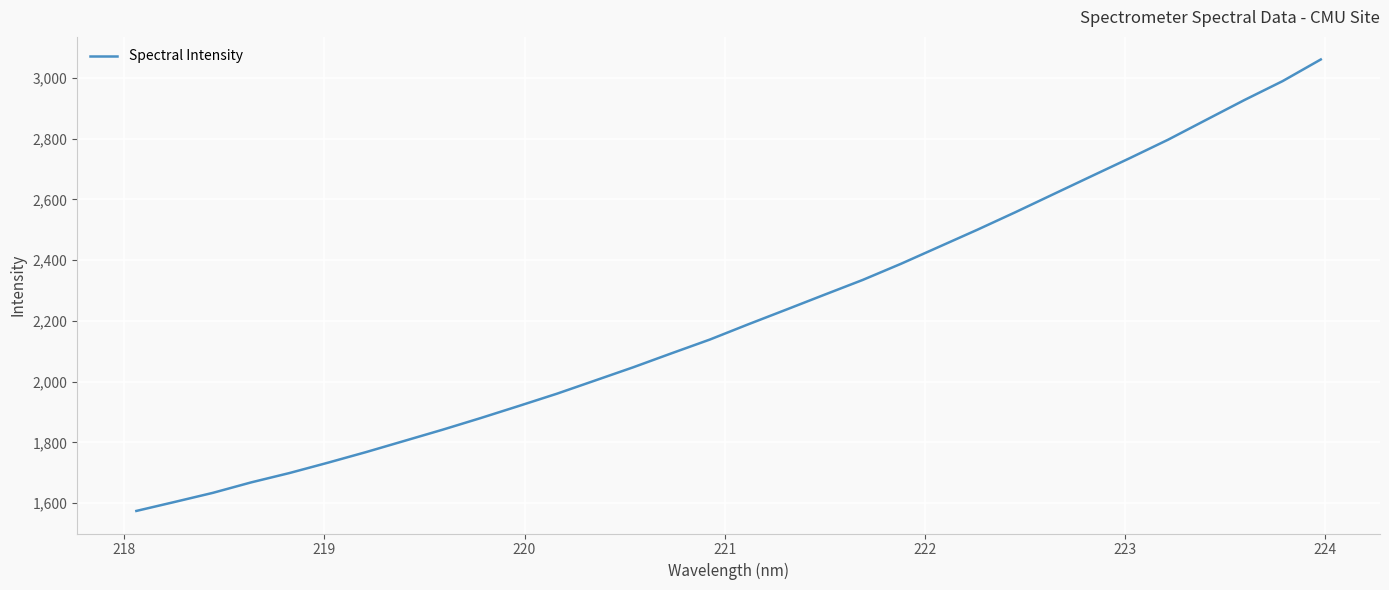

What is the smallest value displayed?

1574.2